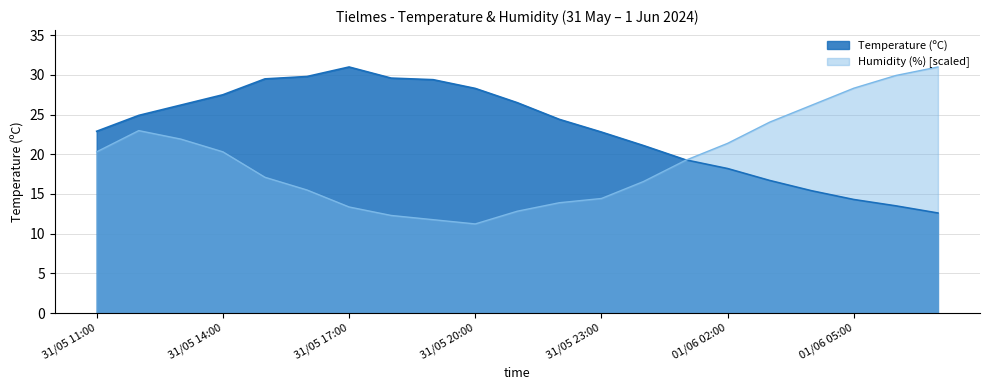

What is the lowest value of the Humidity (%) series?

11.2